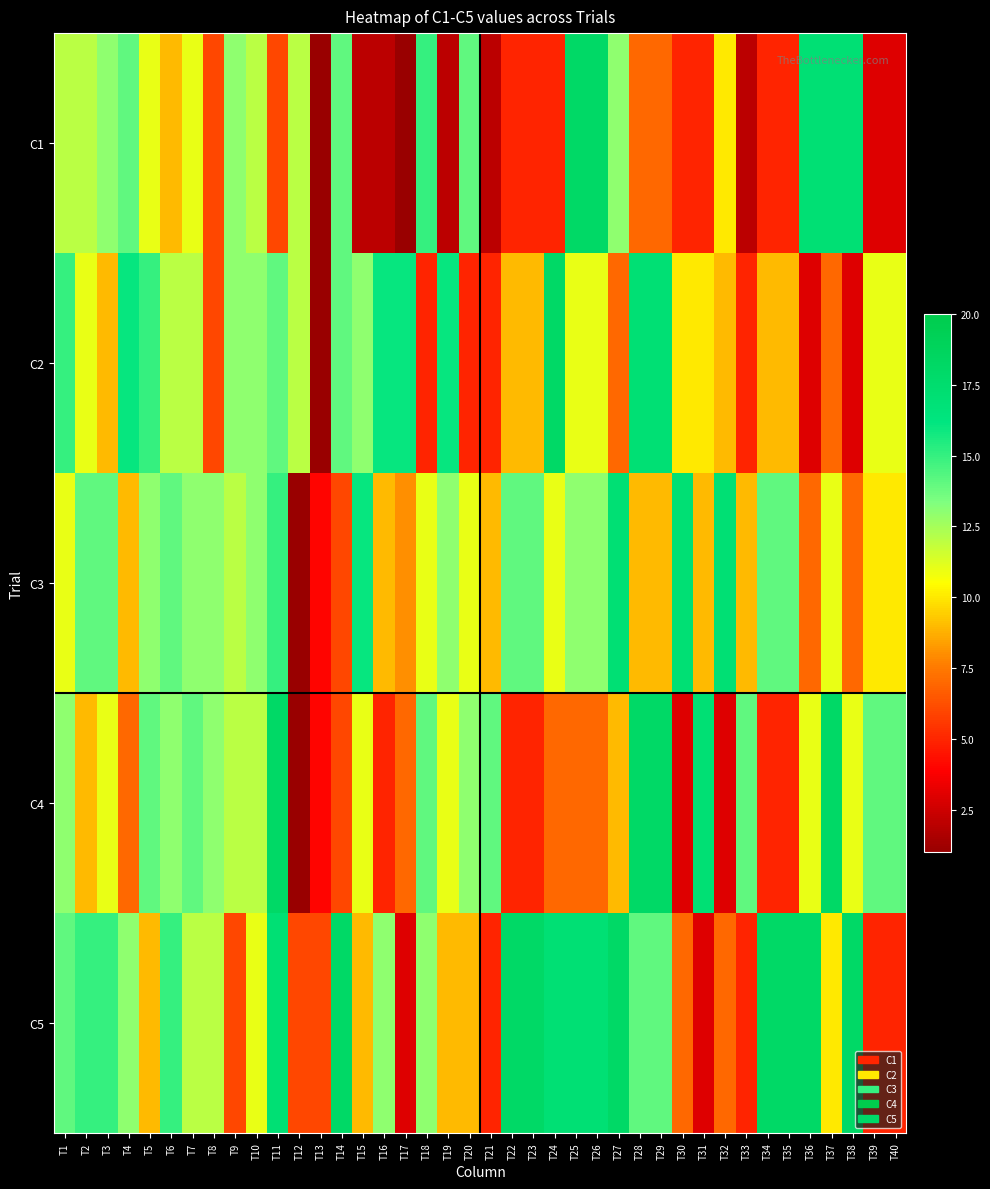

What is the total value across all series at T26?

66